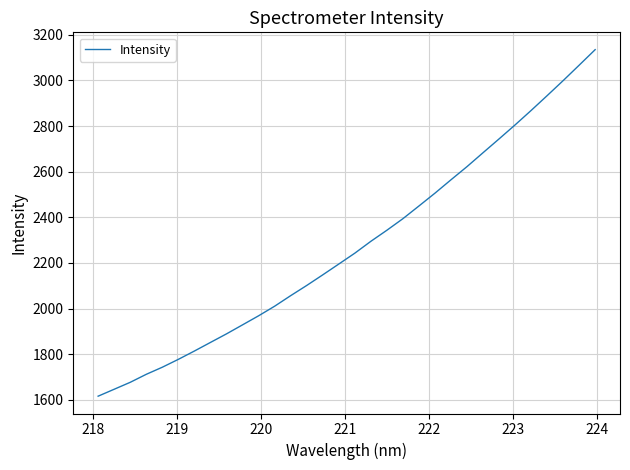

What is the greatest value displayed?

3135.1